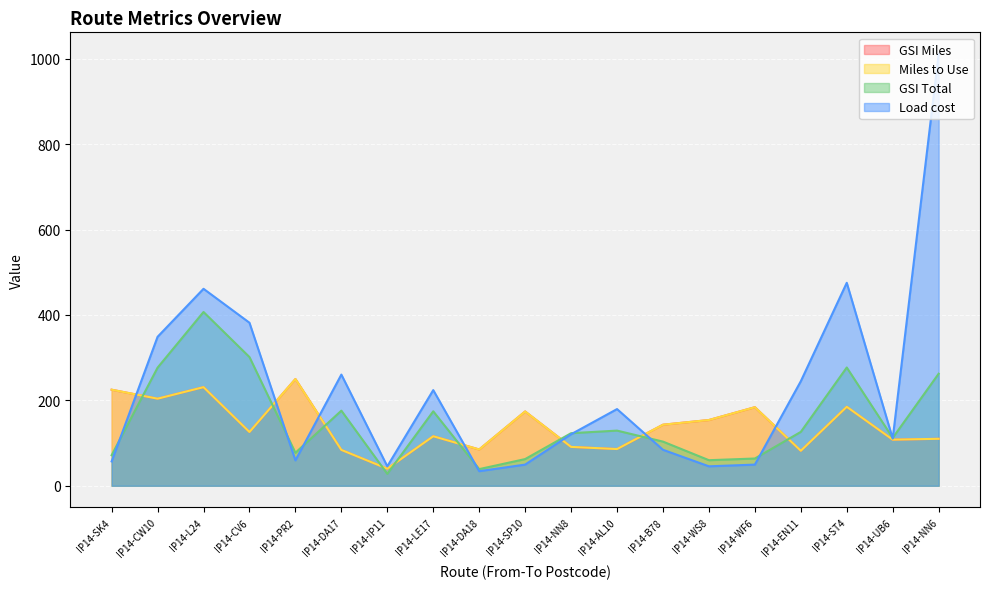

Is it true that GSI Total equals 133.0 at IP14-PR2?

False